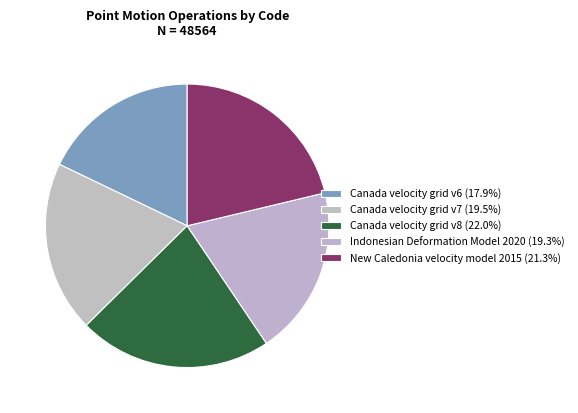

Count the number of slices in the pie.

5